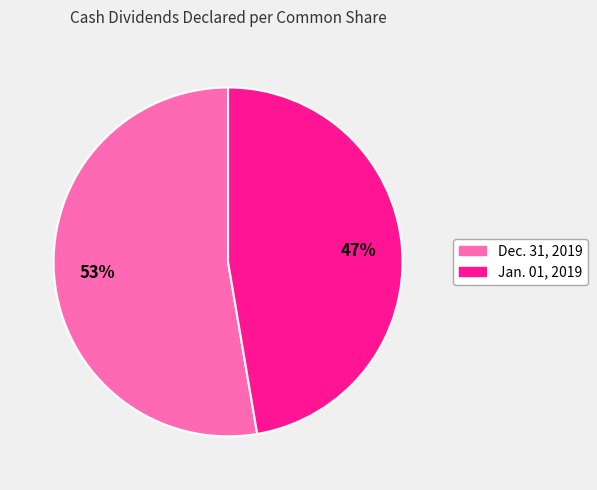

Is it true that Jan. 01, 2019 is 62% of the pie?

False